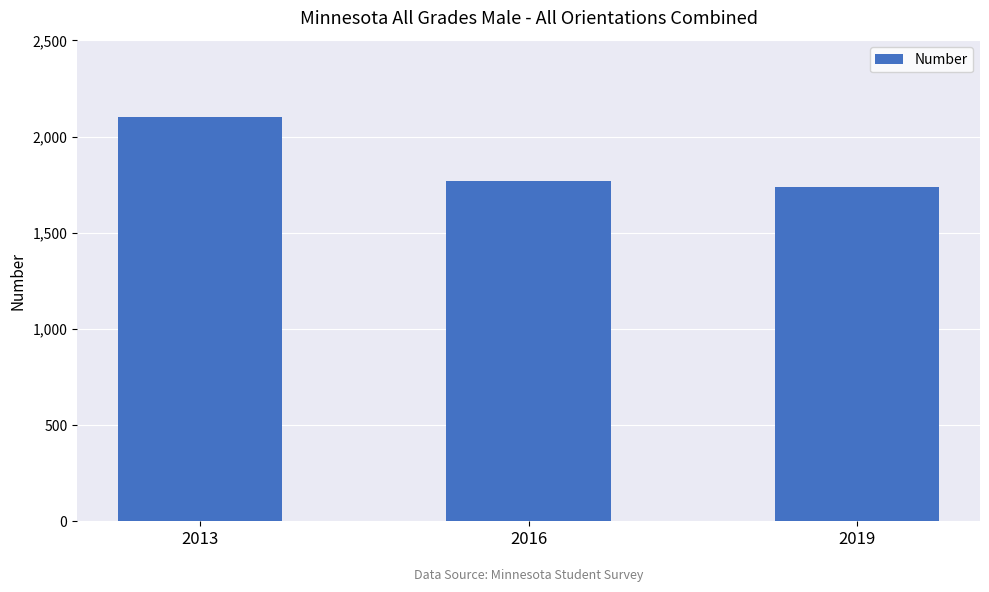

How many values are below 1771?

1